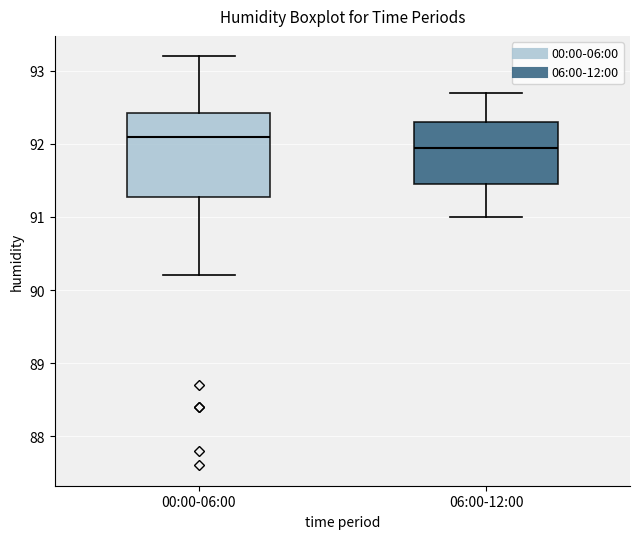

Which box is the tallest, from its lower edge to its upper edge?

00:00-06:00